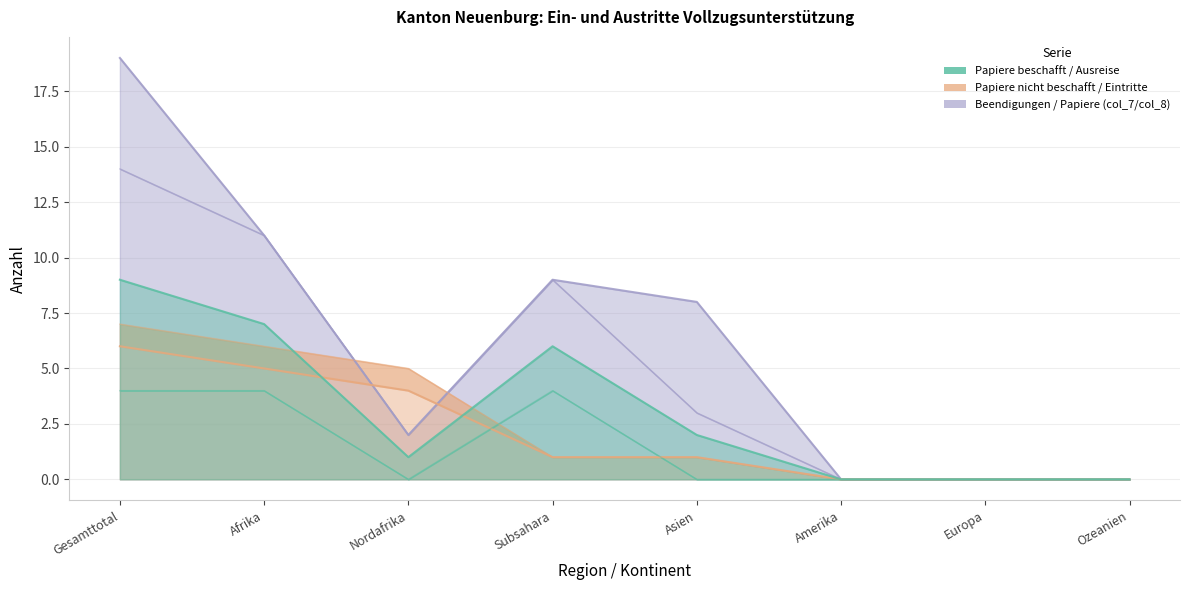

What is the label of the 6th point from the right?

Nordafrika